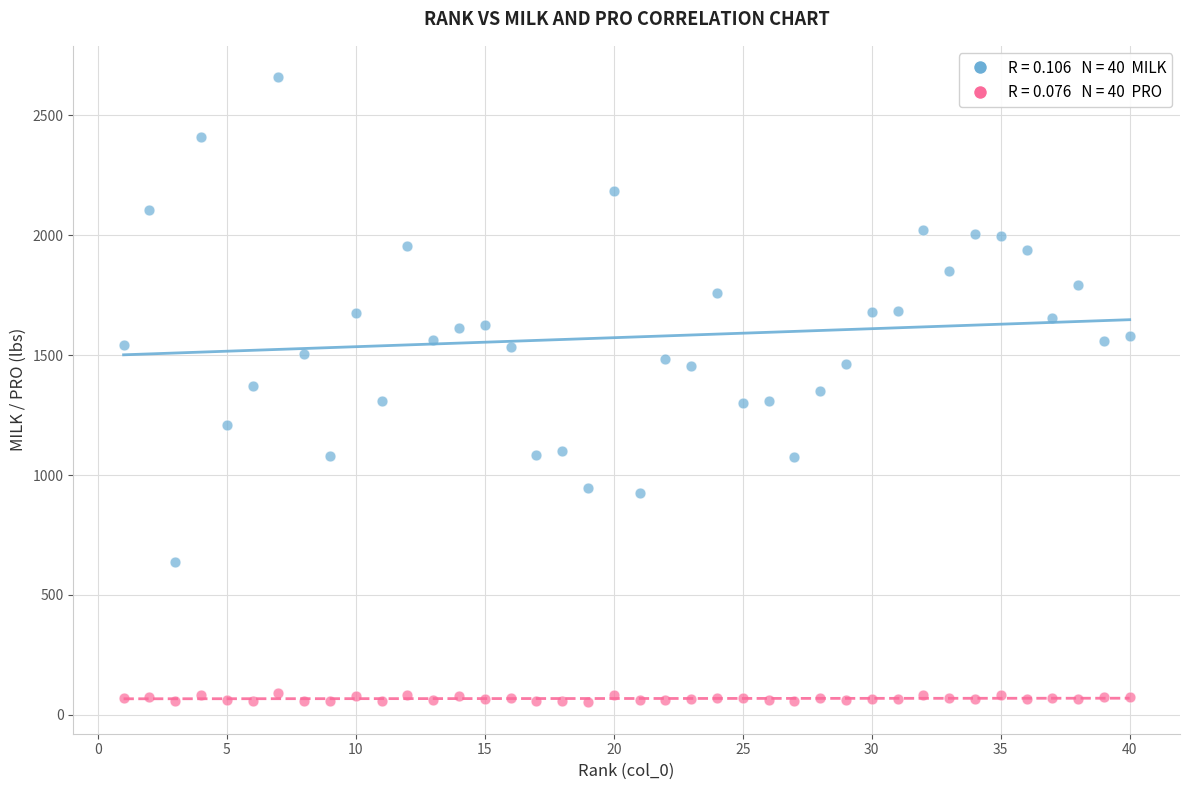

Across all data points, what is the range of Y values (max minus min)?

2607